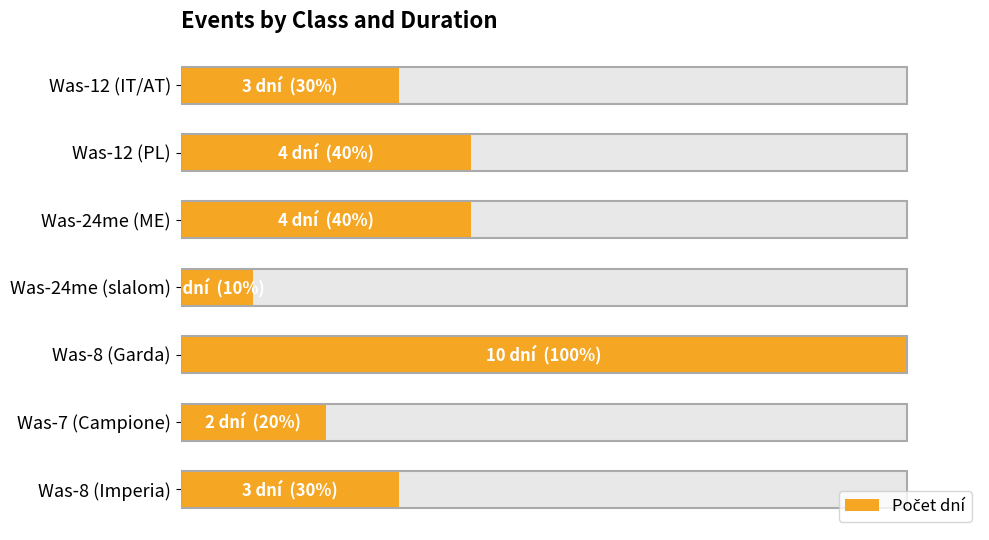

What is the value of the 3rd bar from the left?

4